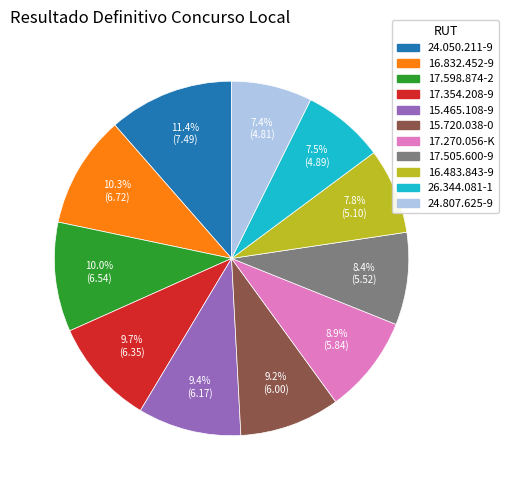

To the nearest percent, what is the difference between the 26.344.081-1 and 17.270.056-K slice percentages?

1%